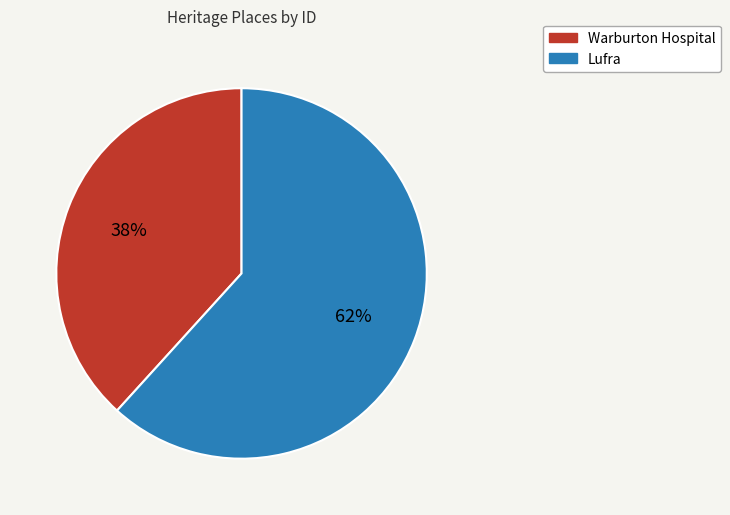

Count the number of slices in the pie.

2